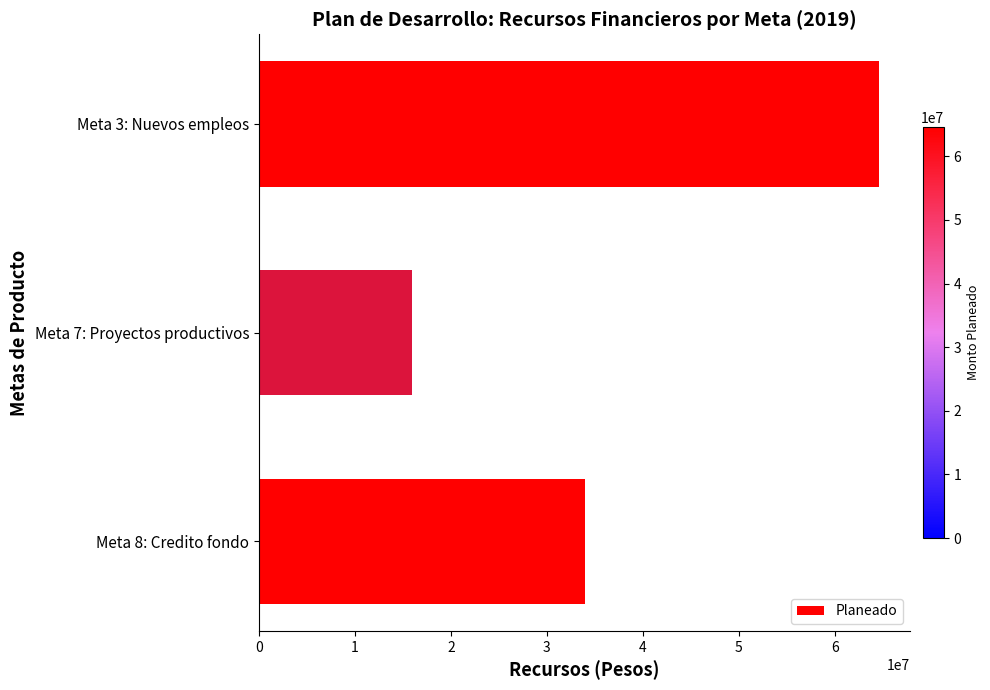

What is the difference between the maximum and minimum values?

48593190